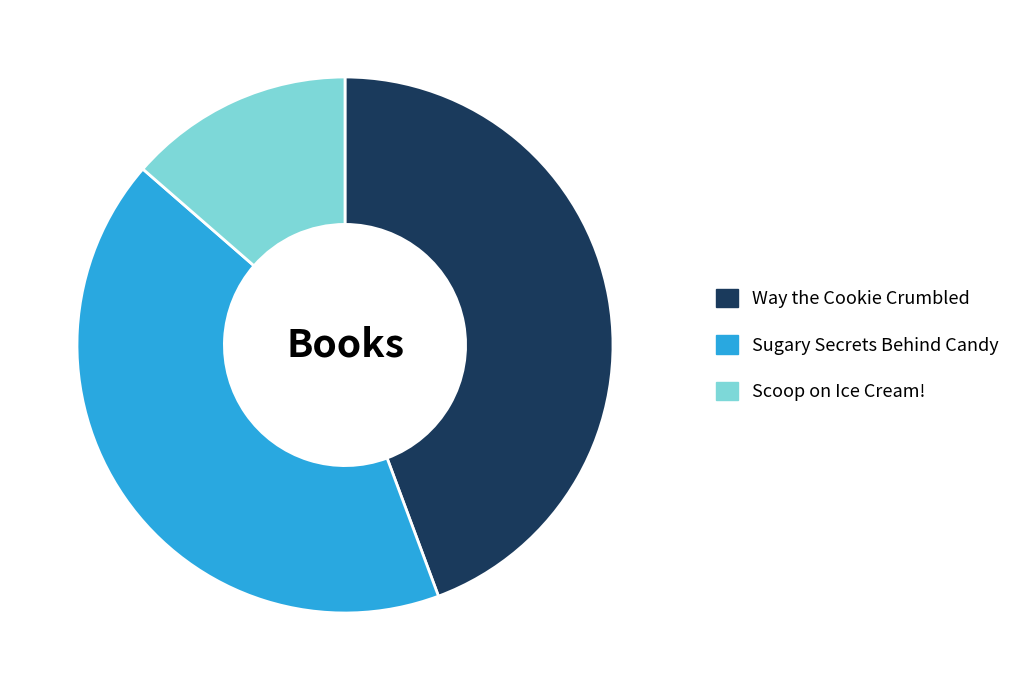

The Scoop on Ice Cream! slice represents 14% of the pie. True or false?

True